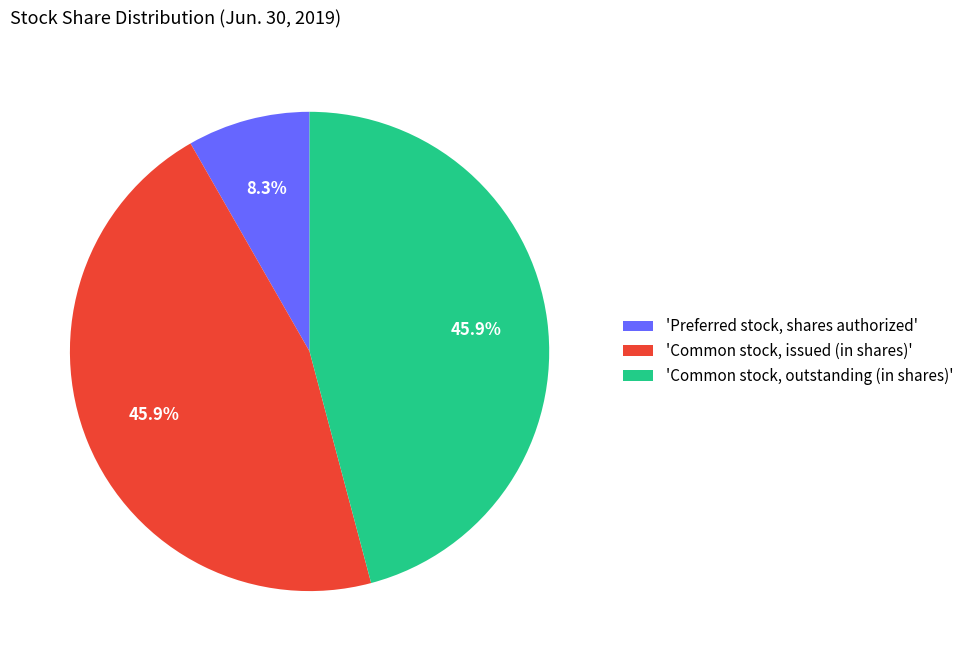

How many slices are in this pie chart?

3